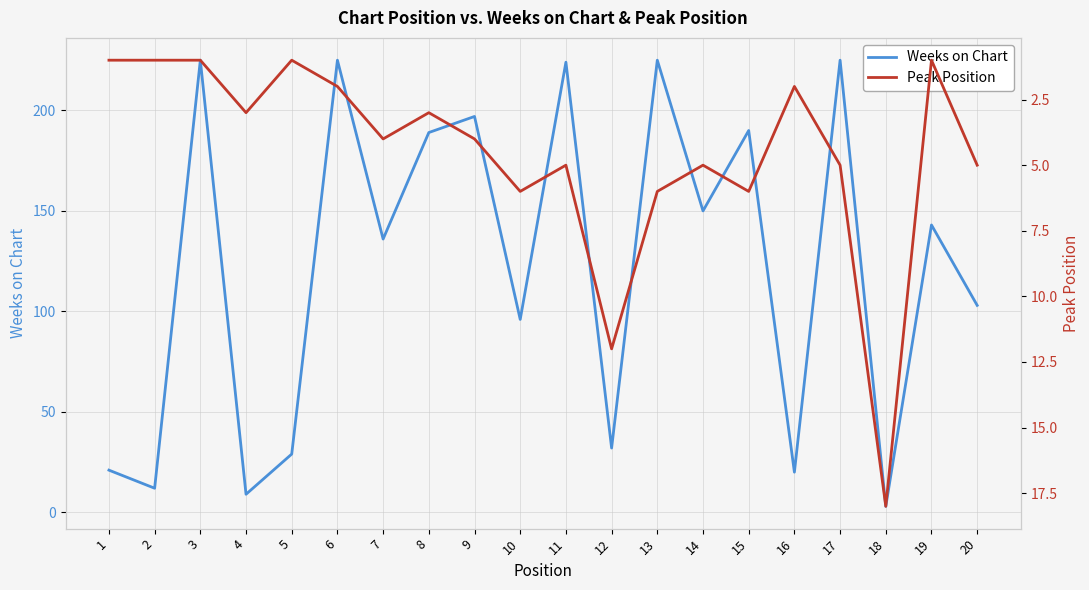

What is the difference between the maximum and minimum values in the Weeks on Chart series?

222